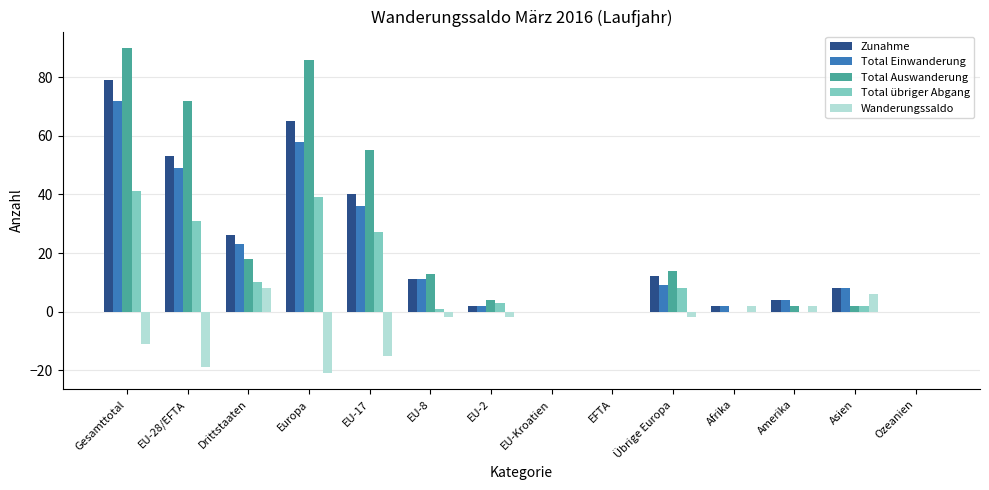

True or false: Zunahme has a value of 70 at EU-17.

False